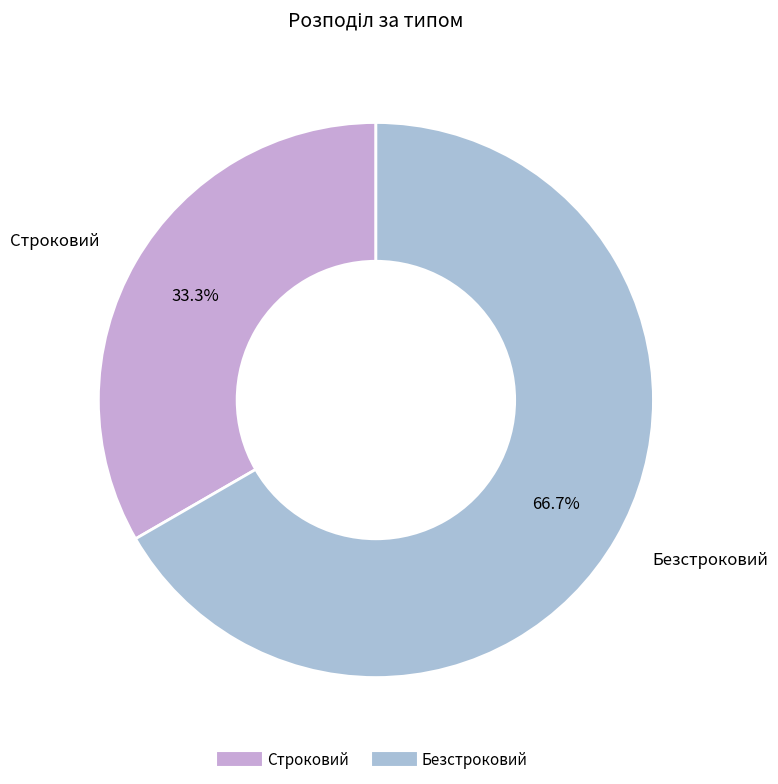

What percentage is the Безстроковий slice, to the nearest percent?

67%